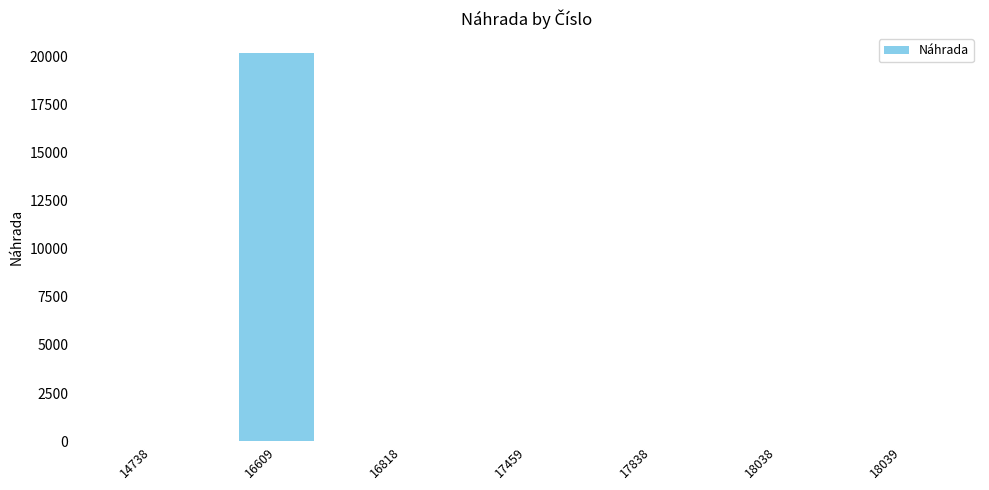

How many data points are above 0?

1